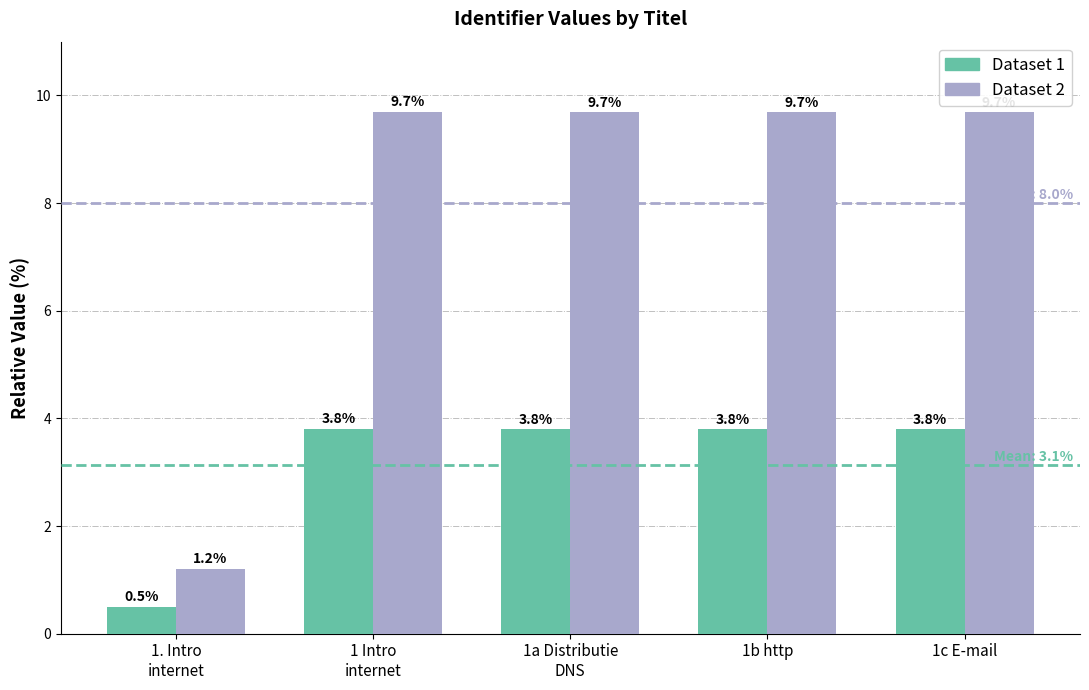

What is the minimum value shown in the chart?

0.5